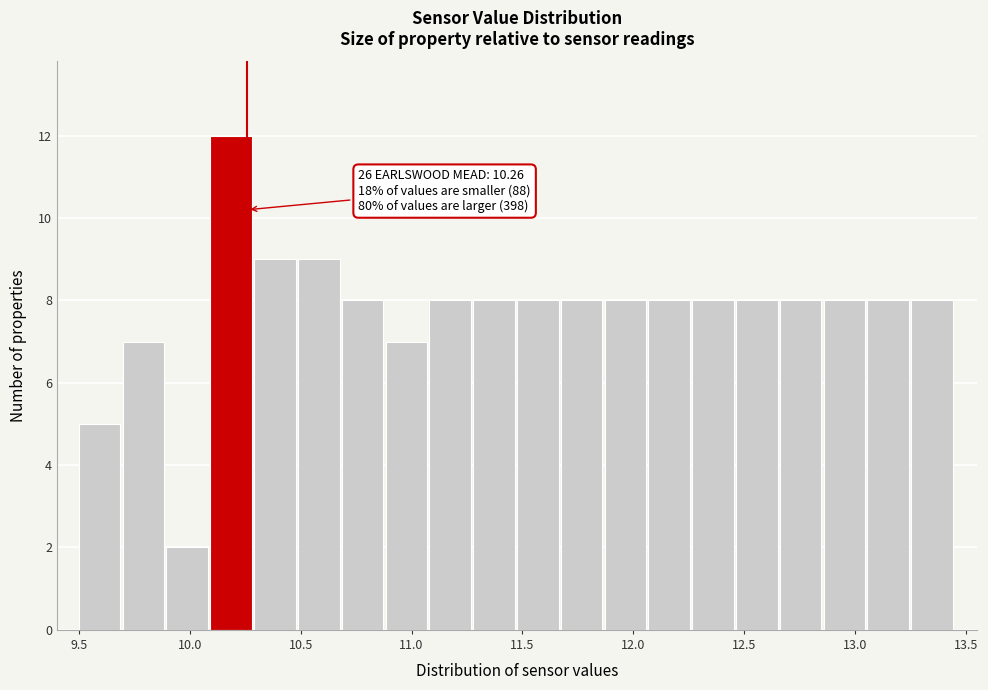

Read against the x-axis, roughly where is the centre of the tallest bar?

10.20